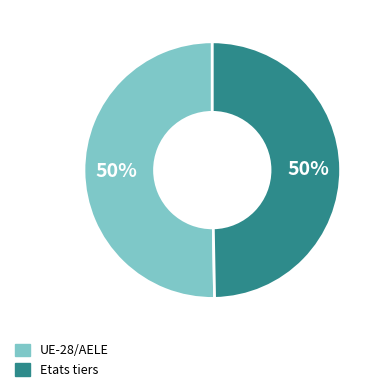

To the nearest percent, what is the combined percentage of UE-28/AELE and Etats tiers?

100%